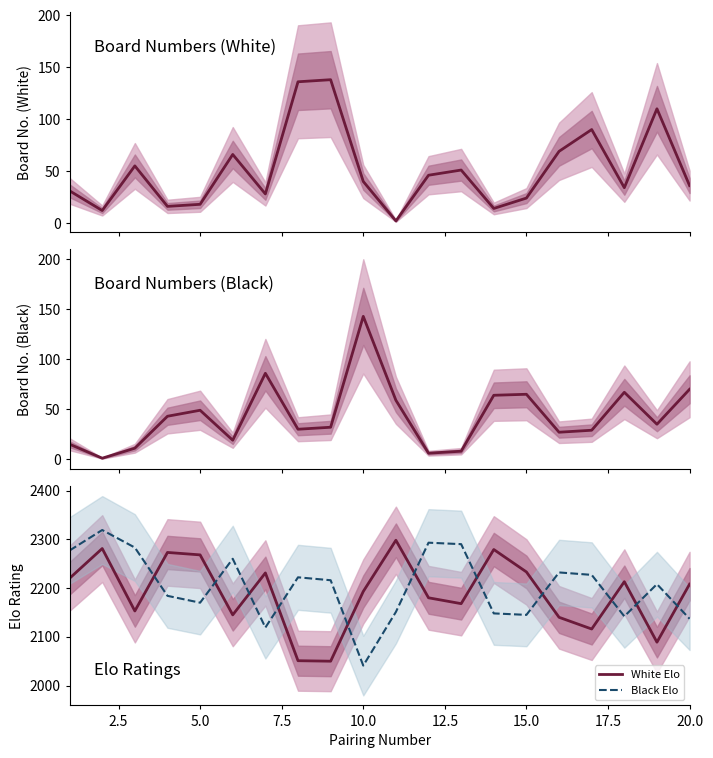

Reading left to right, list all the values displayed in this chart.

White rating (Bo.): 31	12	55	16	18	66	28	136	138	40	2	46	51	14	24	69	90	34	110	36
Black rating (Ном.): 15	1	11	43	49	19	86	30	32	143	59	6	8	64	65	27	29	67	35	70
White Elo: 2220	2281	2153	2273	2268	2145	2231	2051	2050	2193	2298	2180	2168	2279	2233	2140	2116	2213	2089	2208
Black Elo: 2277	2319	2283	2184	2170	2260	2119	2222	2216	2041	2151	2293	2290	2148	2145	2232	2227	2142	2208	2137